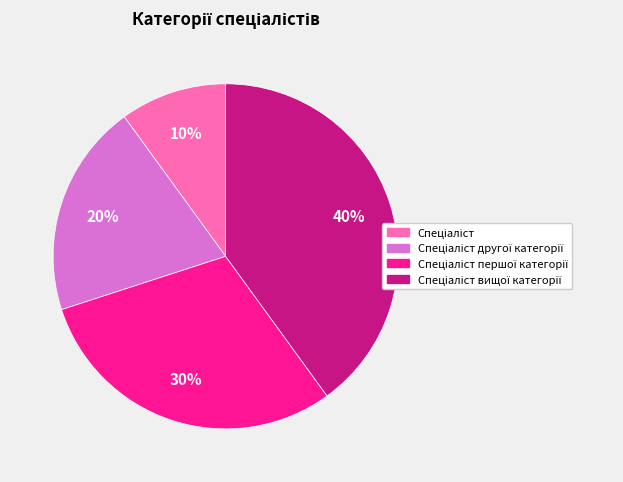

To the nearest percent, what is the difference between the largest and smallest slice percentages?

30%